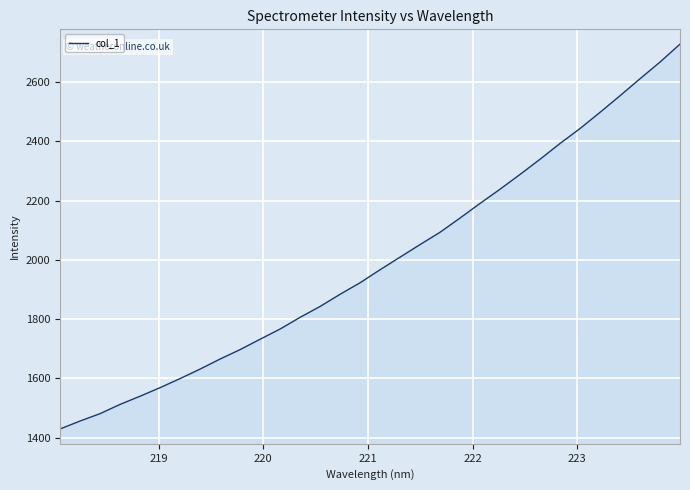

What is the maximum value shown in the chart?

2728.3